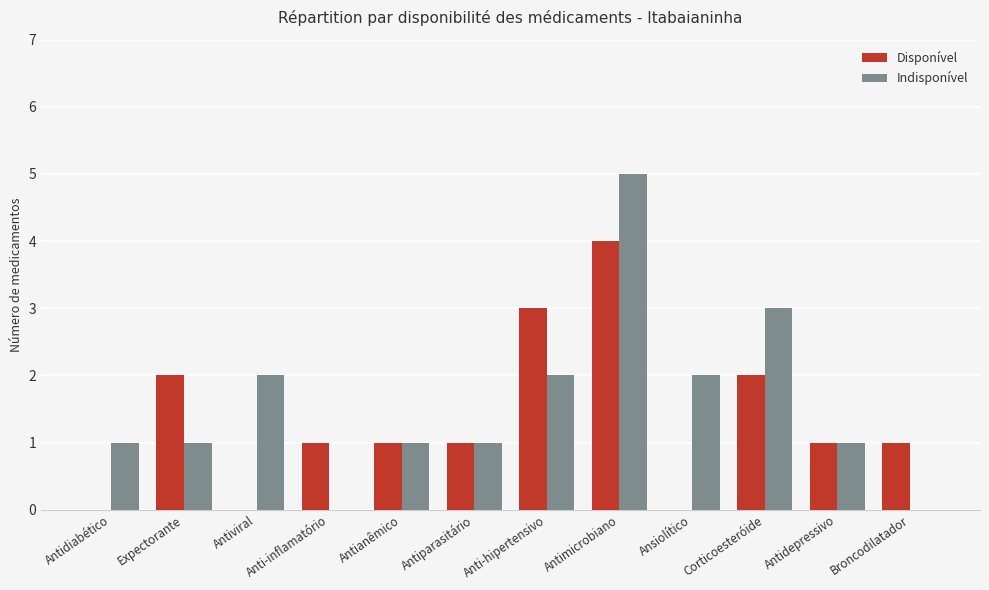

The Disponível series shows 1 at Antianêmico. True or false?

True